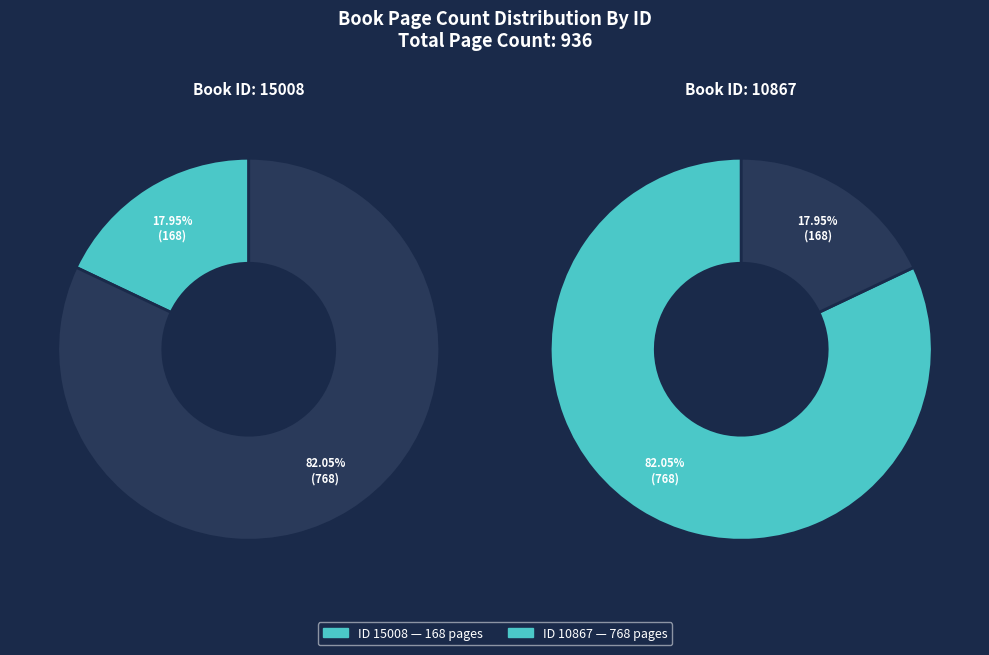

How many segments does this pie chart have?

2